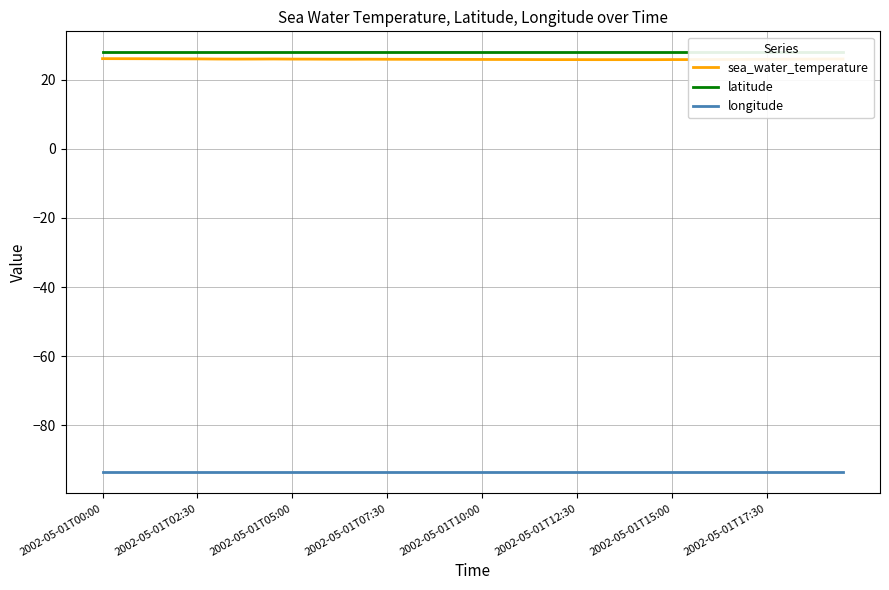

Which category has the lowest value in the longitude series?

2002-05-01T00:00